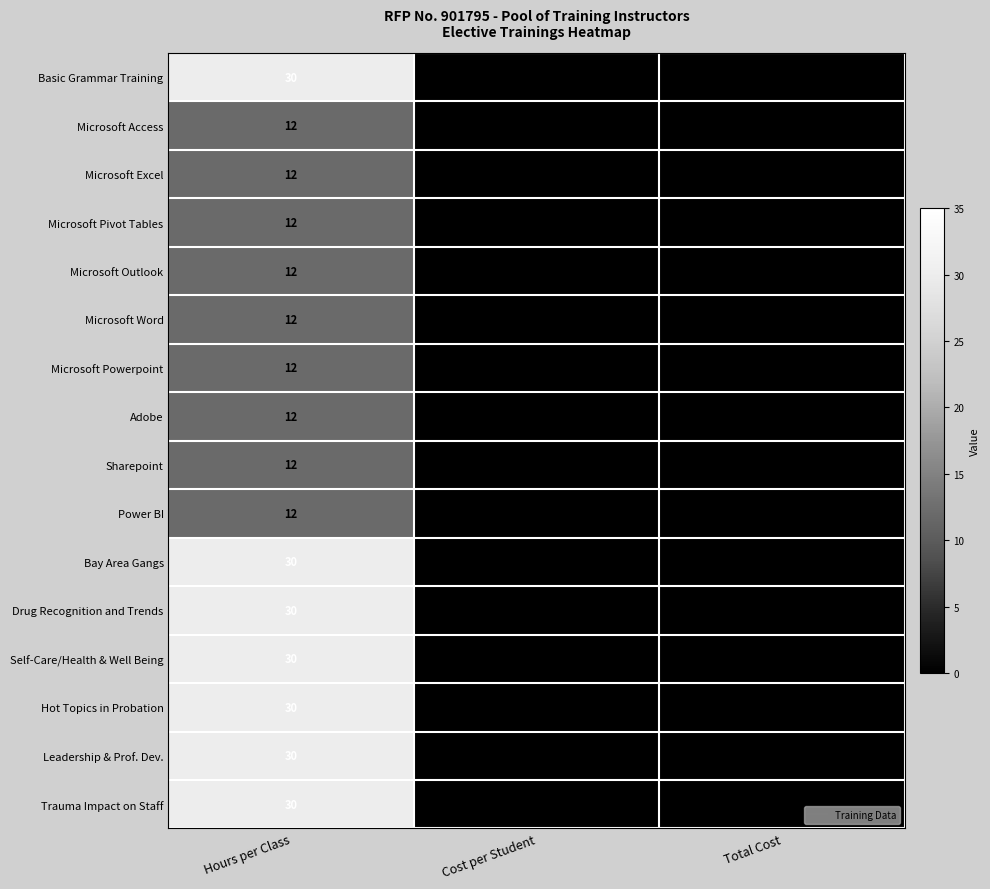

At how many categories does at least one series exceed 12?

1